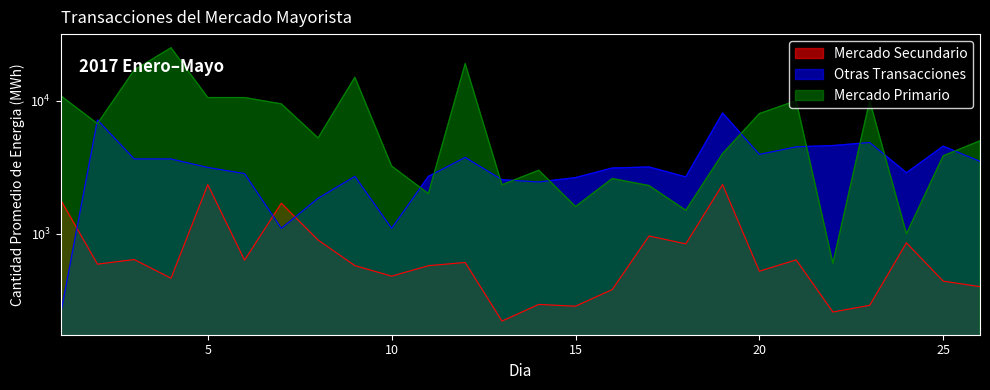

True or false: Otras Transacciones has more than 0 interior local peaks.

True